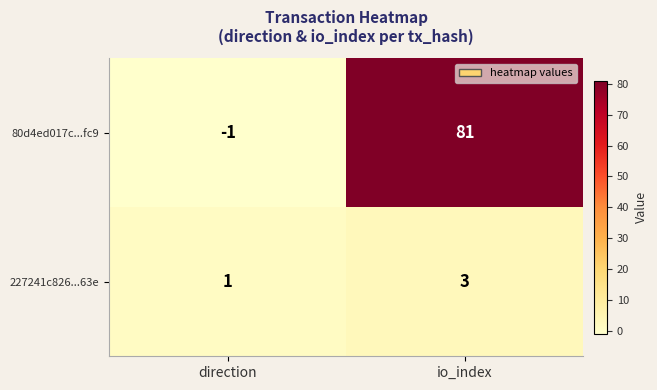

What is the minimum value shown in the chart?

-1